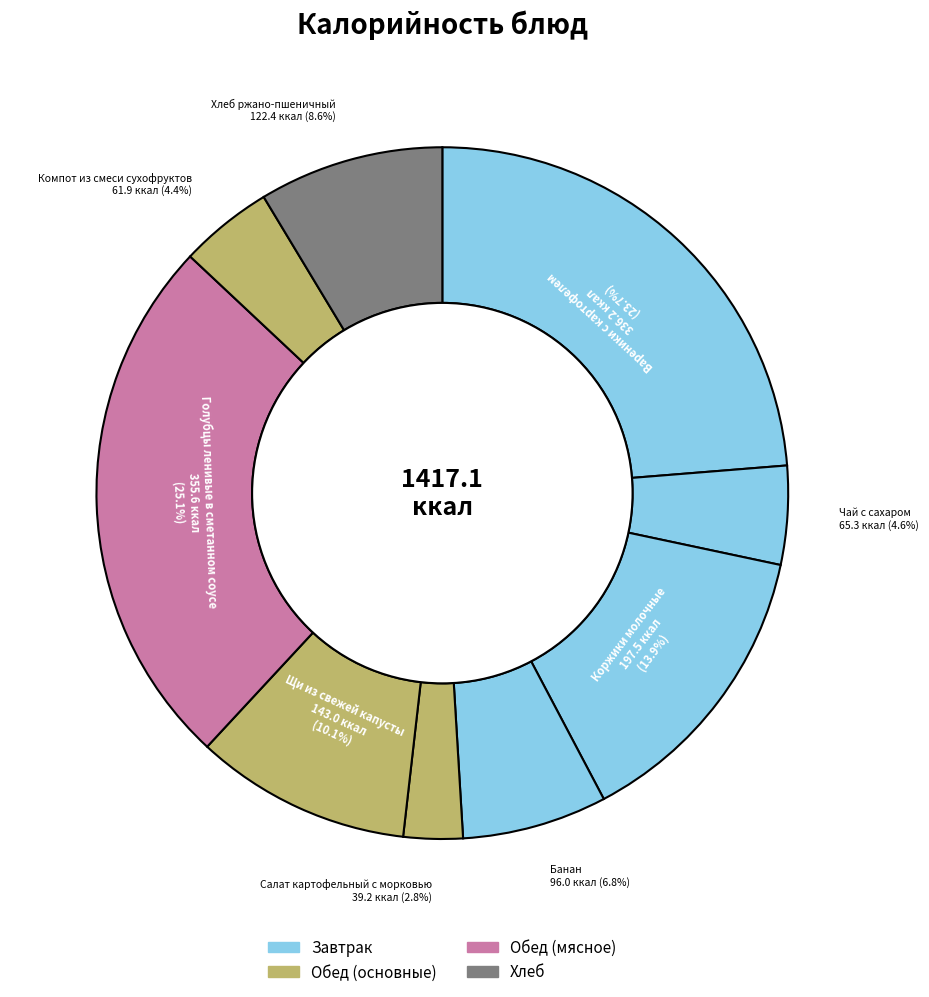

What is the smallest slice in the pie chart?

Салат картофельный с морковью